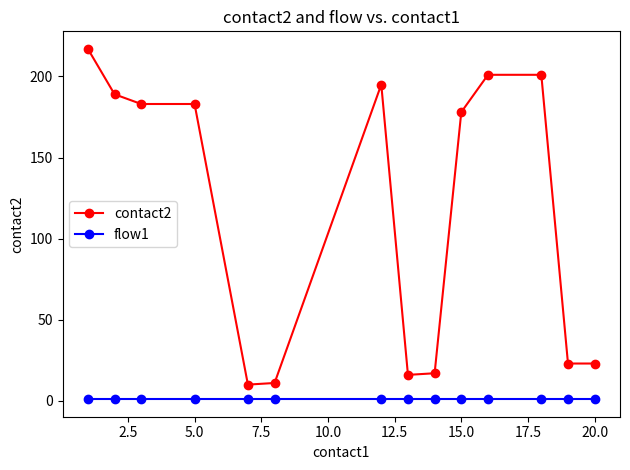

How many series are shown in this chart?

2